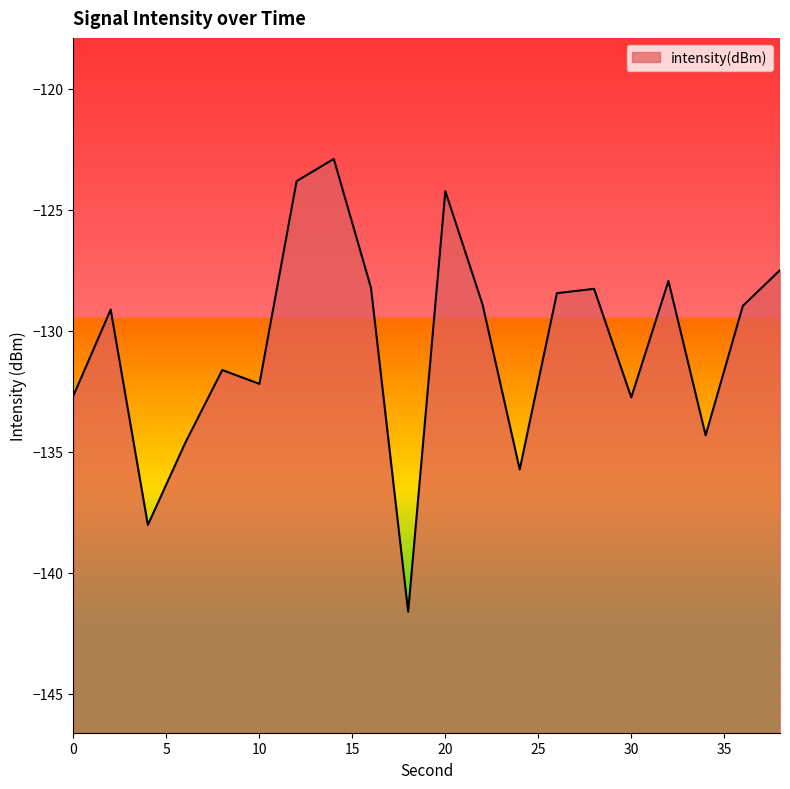

How many data points does each series have?

20